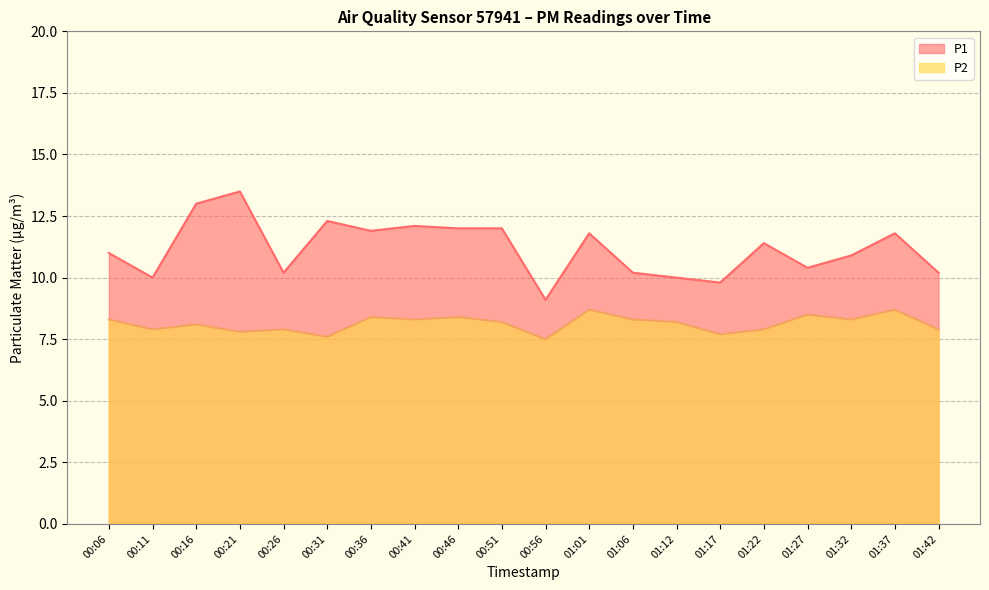

Reading left to right, extract all data points from this chart.

P1: 11.0	10.0	13.0	13.5	10.2	12.3	11.9	12.1	12.0	12.0	9.1	11.8	10.2	10.0	9.8	11.4	10.4	10.9	11.8	10.2
P2: 8.3	7.9	8.1	7.8	7.9	7.6	8.4	8.3	8.4	8.2	7.5	8.7	8.3	8.2	7.7	7.9	8.5	8.3	8.7	7.9